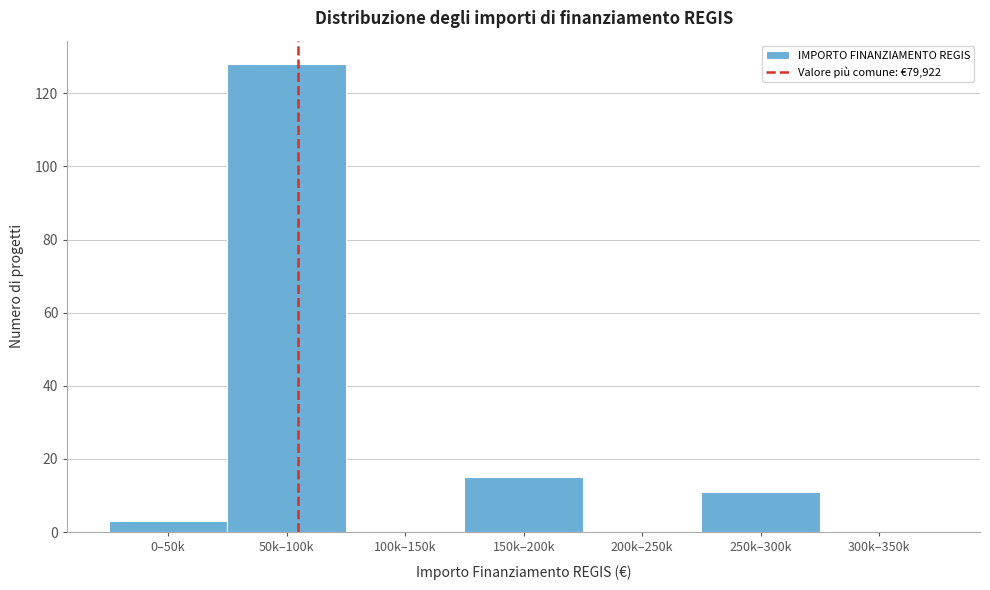

Reading right to left, list all the values displayed in this chart.

300k–350k=0	250k–300k=11	200k–250k=0	150k–200k=15	100k–150k=0	50k–100k=128	0–50k=3